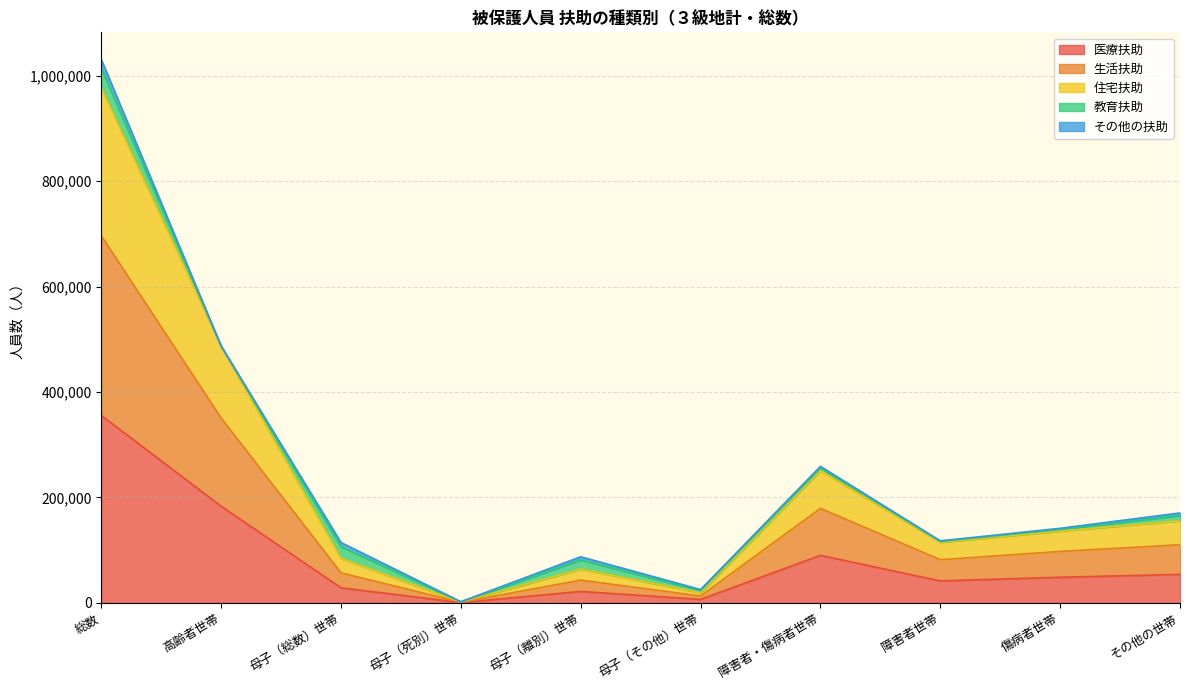

Which category has the highest value in the 医療扶助 series?

総数